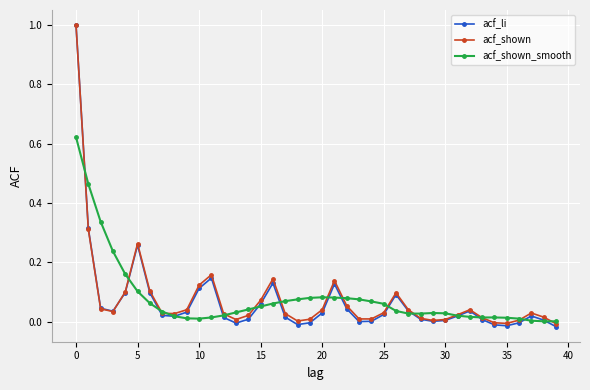

True or false: acf_li and acf_shown_smooth cross at least once.

True